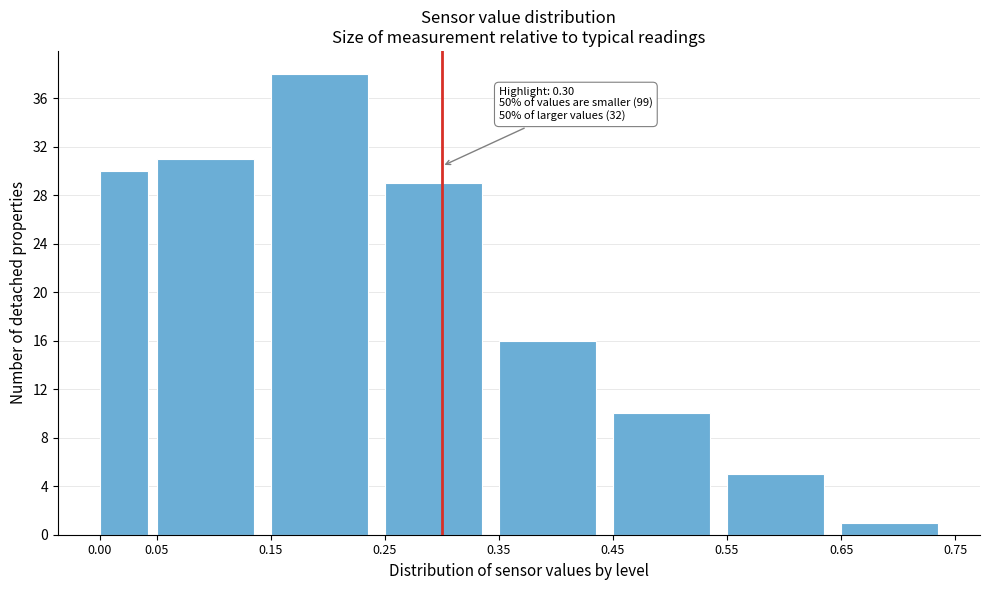

Over which range of the x-axis is the bar tallest?

0.15 to 0.25